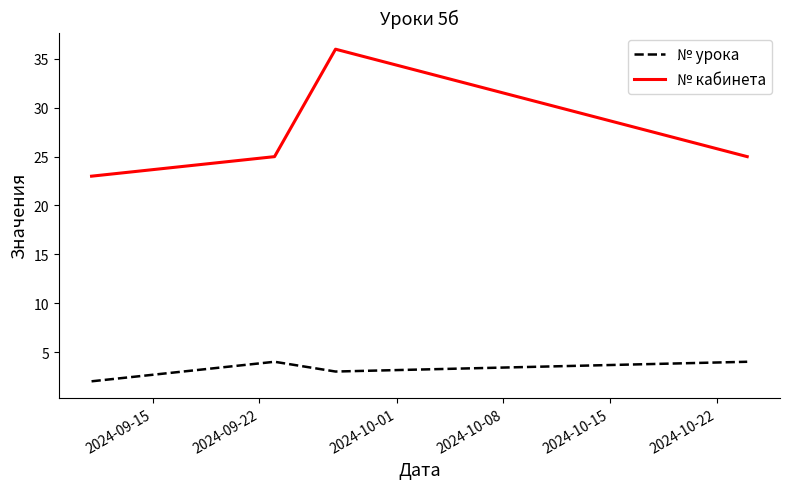

True or false: № урока and № кабинета intersect in this chart.

False